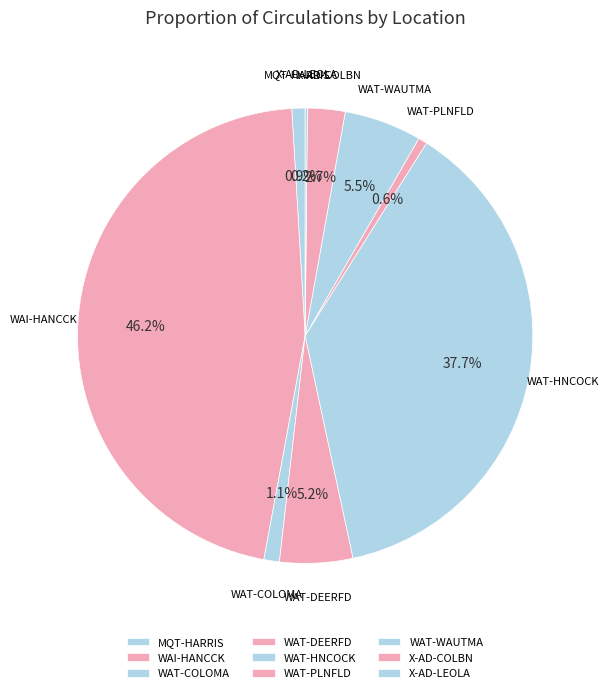

What percentage is NOT represented by WAI-HANCCK?

53.8%